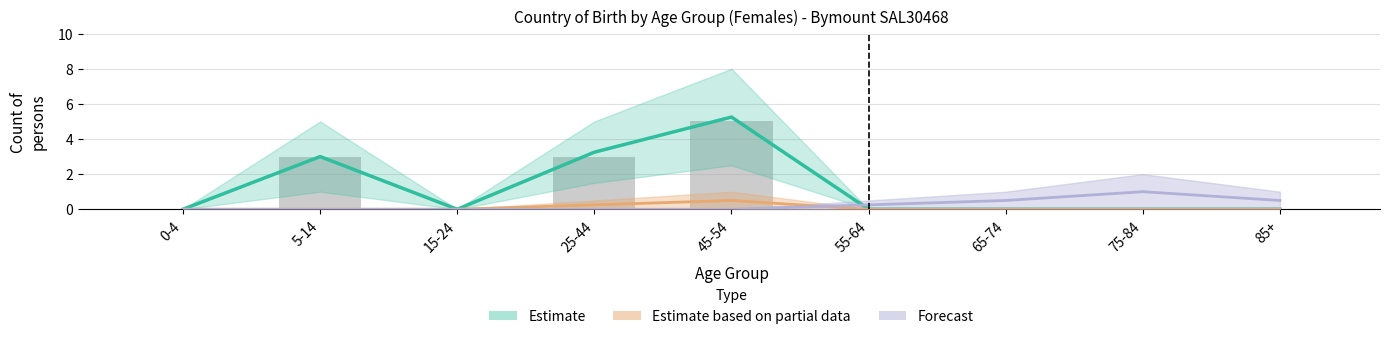

How many Females (Australia) values are between 0 and 3?

8